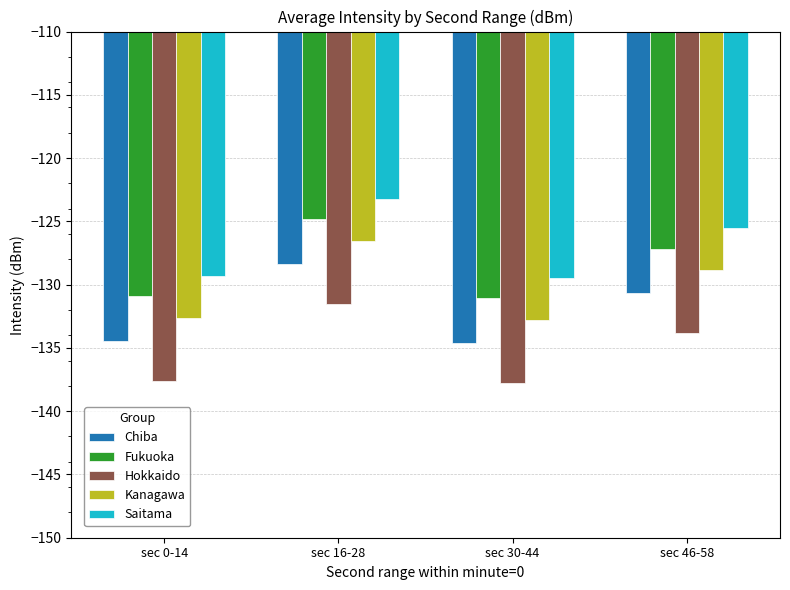

Rank the series at sec 16-28 from highest to lowest value.

Saitama, Fukuoka, Kanagawa, Chiba, Hokkaido